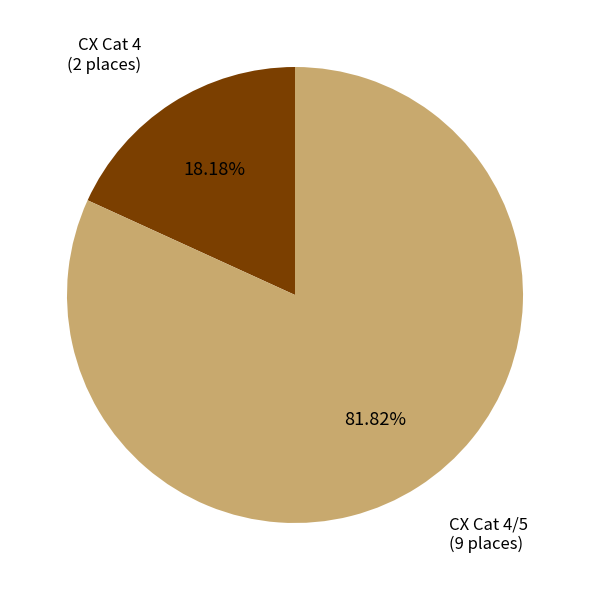

Count the number of slices in the pie.

2